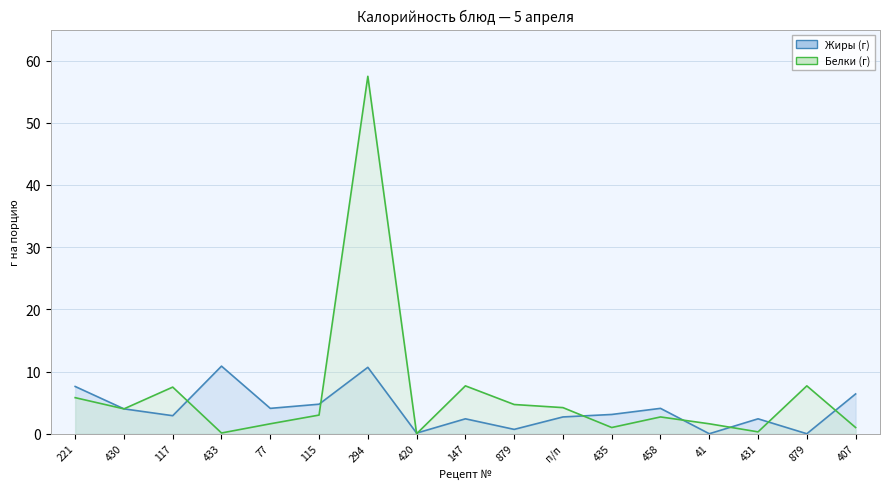

Rank the categories by value from lowest to highest.

41, 879, 420, 879, 147, 431, п/п, 117, 435, 430, 77, 458, 115, 407, 221, 294, 433